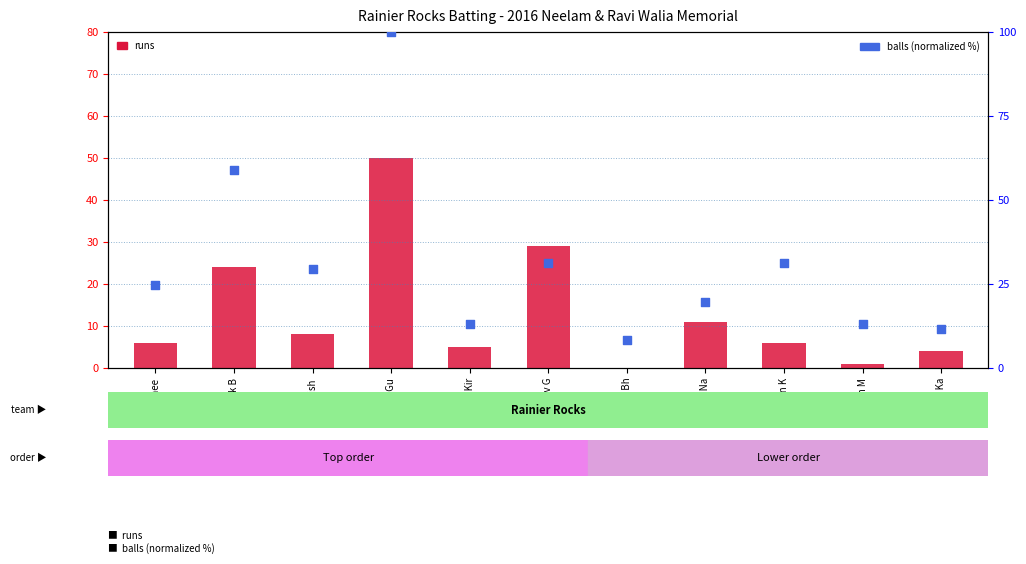

Which series reaches the maximum Y coordinate?

balls (normalized %)